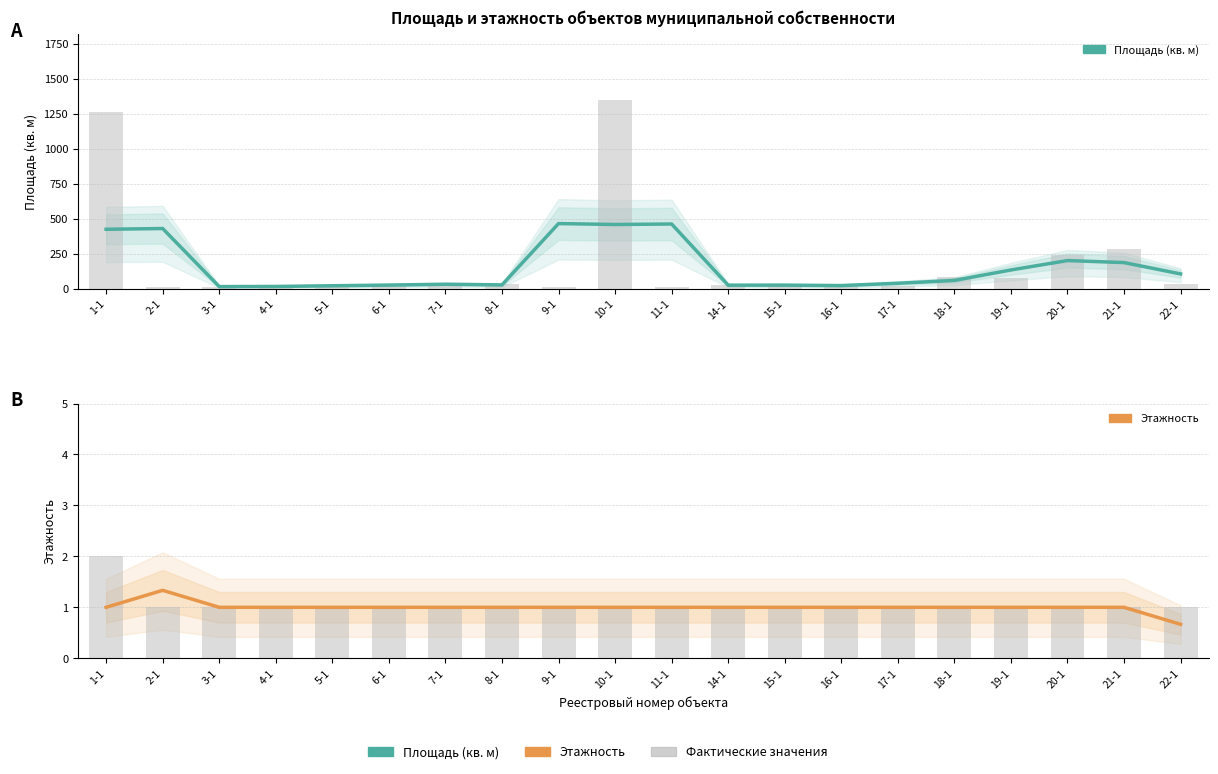

What is the sum of all Площадь (кв. м) values?

3205.4